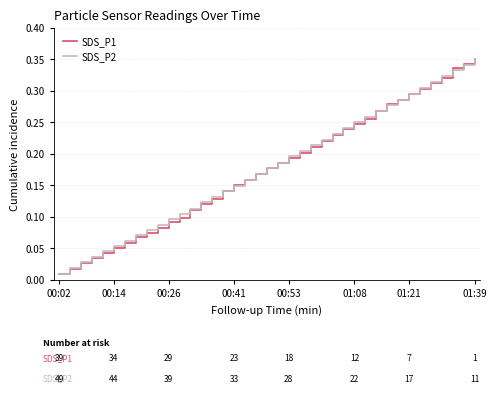

Which series has the widest spread of values?

SDS_P1